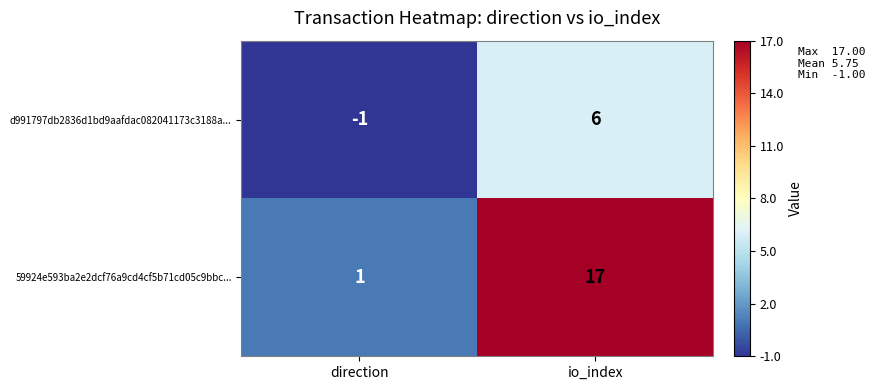

Is it true that d991797db2836d1bd9aafdac082041173c3188a... equals 1 at io_index?

False